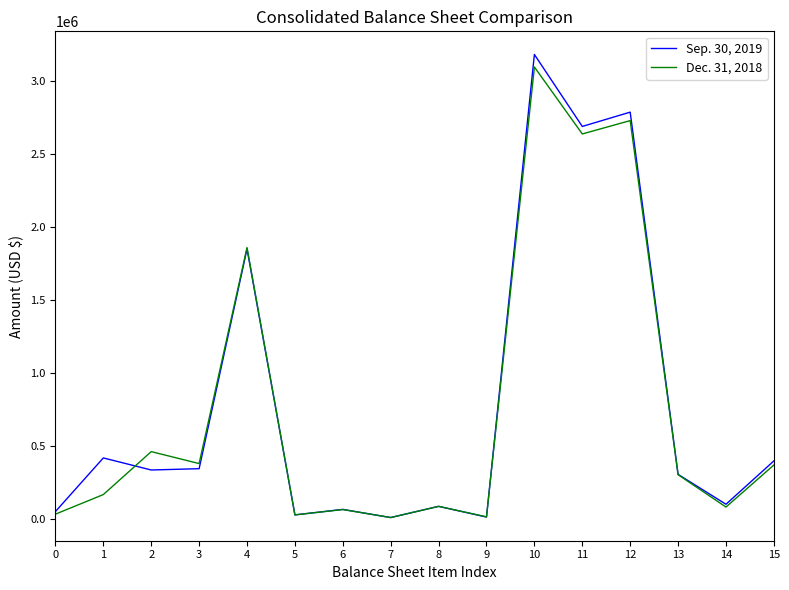

The value of Sep. 30, 2019 at 11 is 2688990. True or false?

True